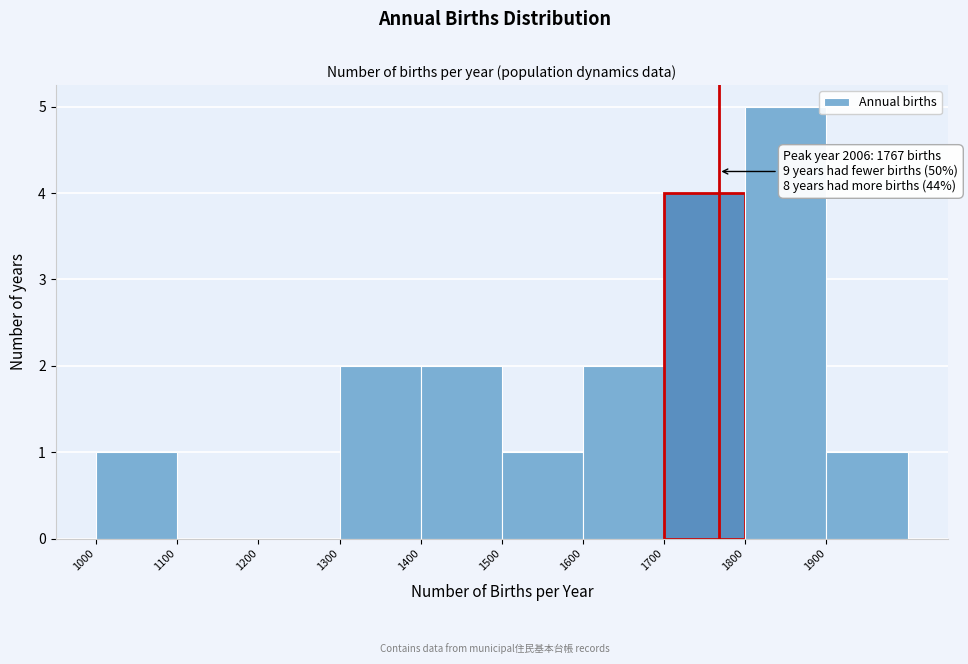

Over which range of the x-axis is the bar tallest?

1800 to 1900